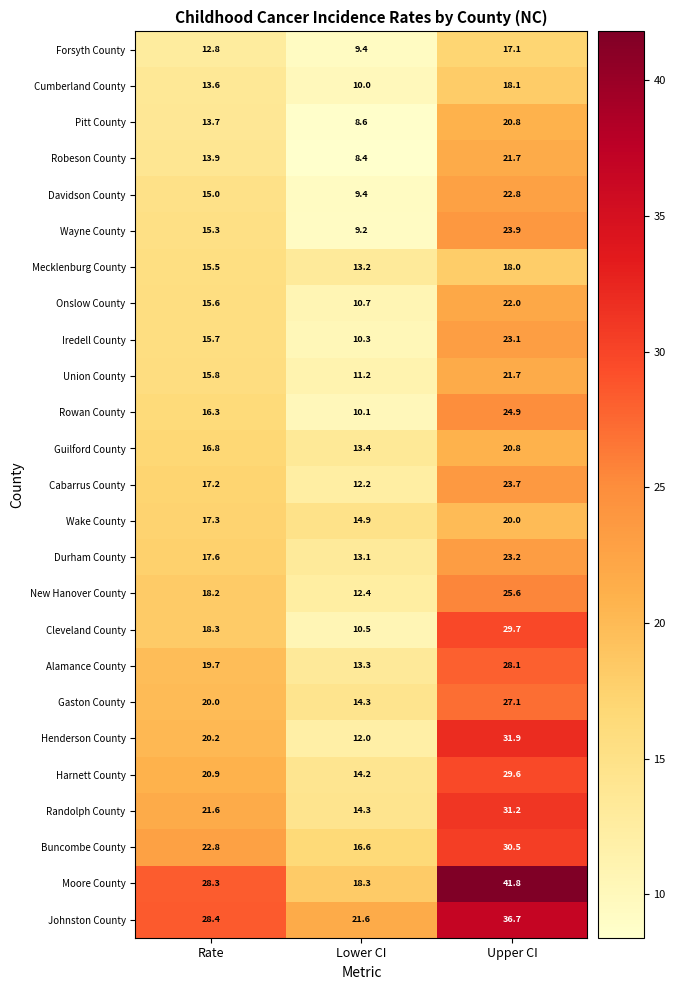

At Rate, list the series in order from largest to smallest.

Johnston County, Moore County, Buncombe County, Randolph County, Harnett County, Henderson County, Gaston County, Alamance County, Cleveland County, New Hanover County, Durham County, Wake County, Cabarrus County, Guilford County, Rowan County, Union County, Iredell County, Onslow County, Mecklenburg County, Wayne County, Davidson County, Robeson County, Pitt County, Cumberland County, Forsyth County